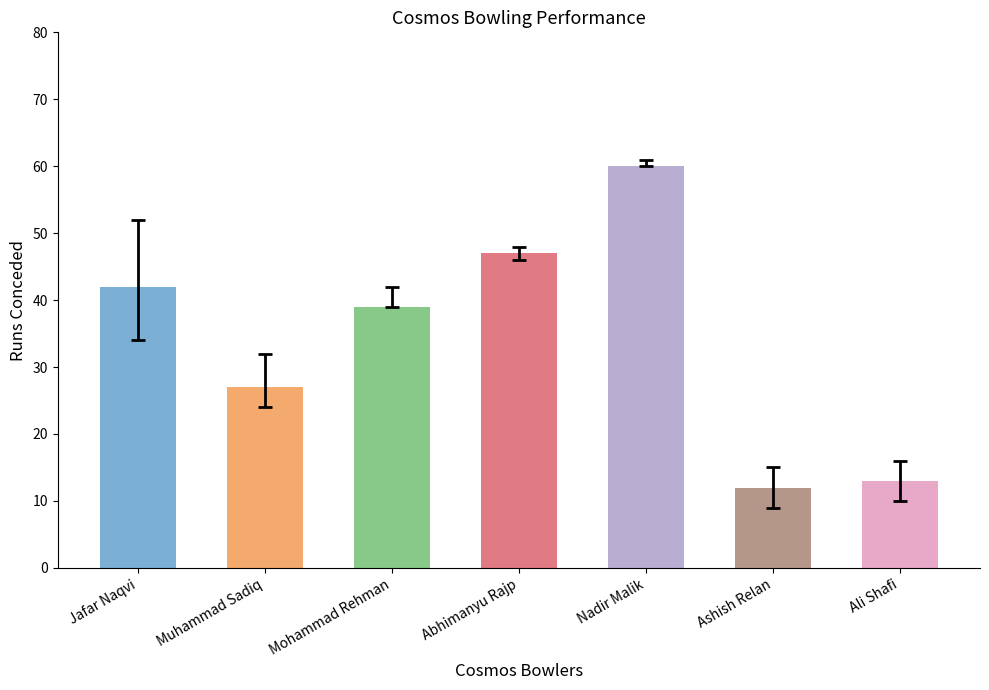

What is the label of the 2nd bar from the right?

Ashish Relan